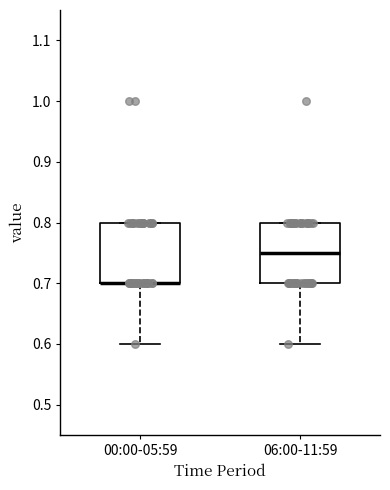

Reading left to right, transcribe this box plot: for each box, give where its median line is, the range the box spans, and where its two whiskers end, as read against the y-axis. The values are not printed on the chart, so give them approximately, as read against the axis.

00:00-05:59: median 0.70 (drawn on the box's lower edge), box 0.70 to 0.80, whiskers 0.60 to 0.80
06:00-11:59: median 0.75, box 0.70 to 0.80, whiskers 0.60 to 0.80